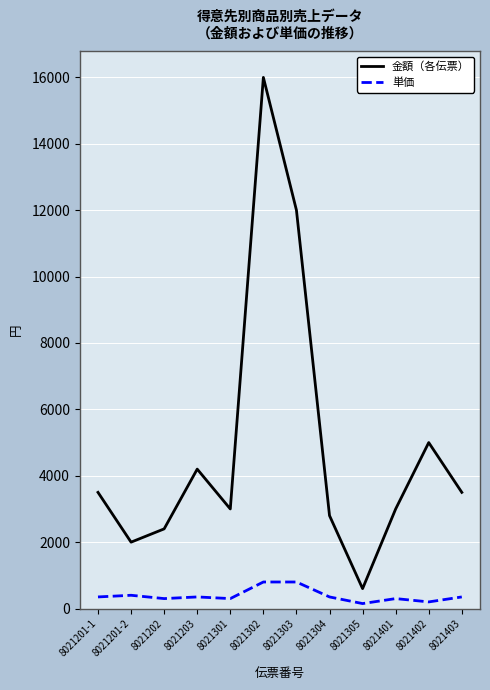

What are all the series names shown in the legend?

金額（各伝票）, 単価